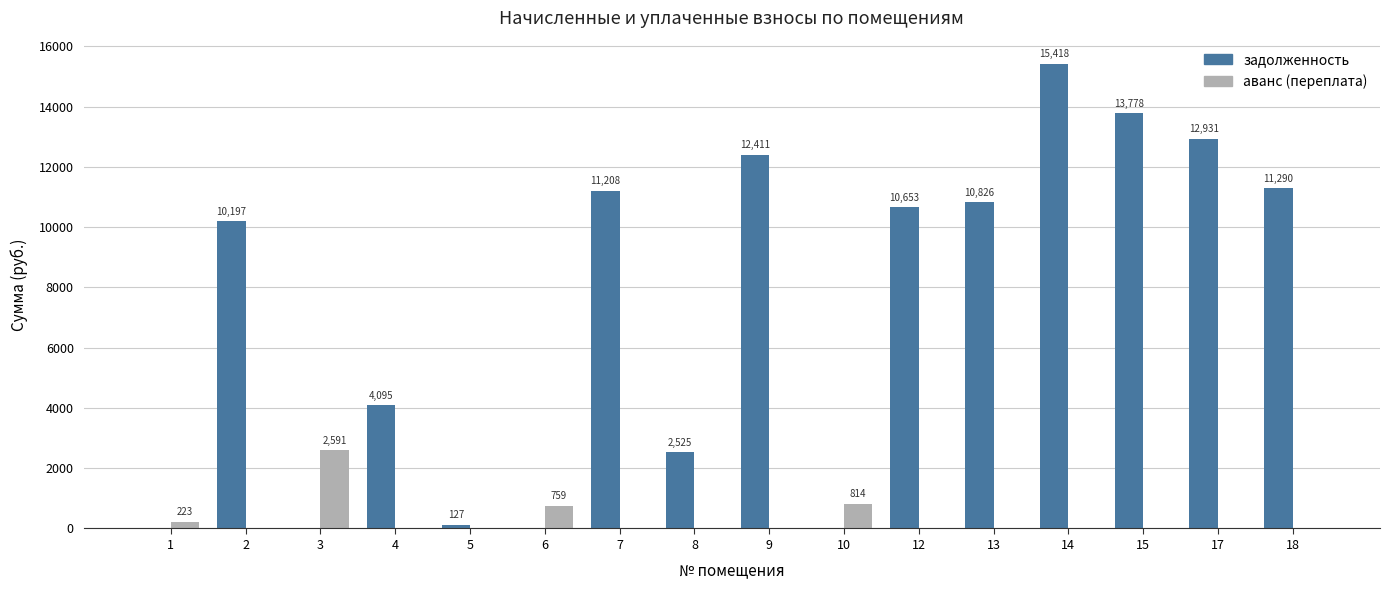

Which category has the highest value across all series?

14